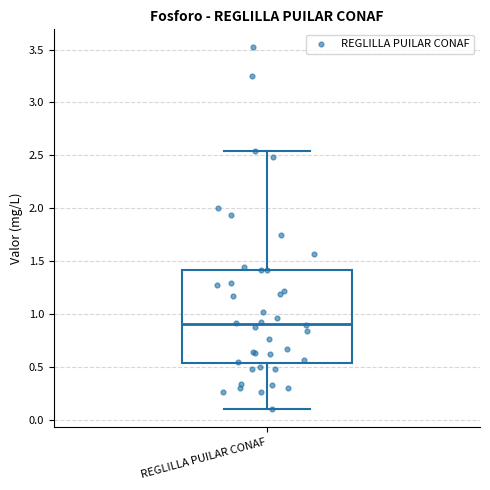

Read this box plot against the y-axis: the position of the median line, the range covered by the box, and the ends of both whiskers. The values are not printed on the chart, so give them approximately, as read against the axis.

median 0.90, box 0.55 to 1.40, whiskers 0.10 to 2.55